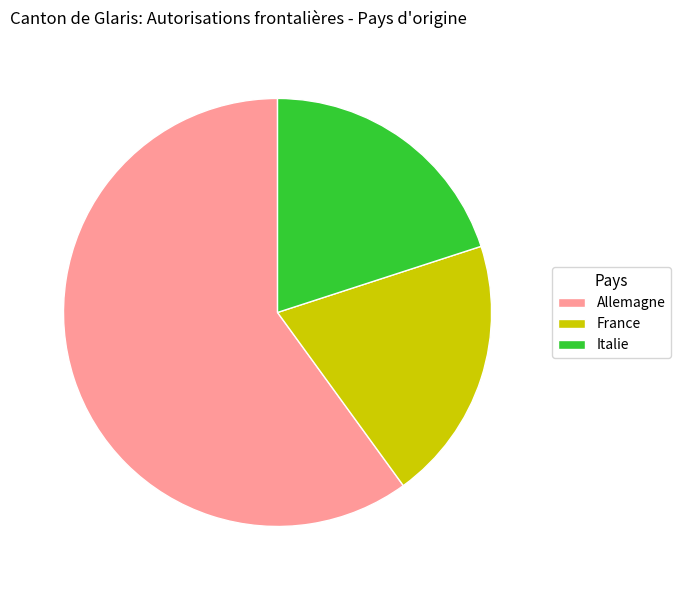

Does France represent more than half of the total?

No